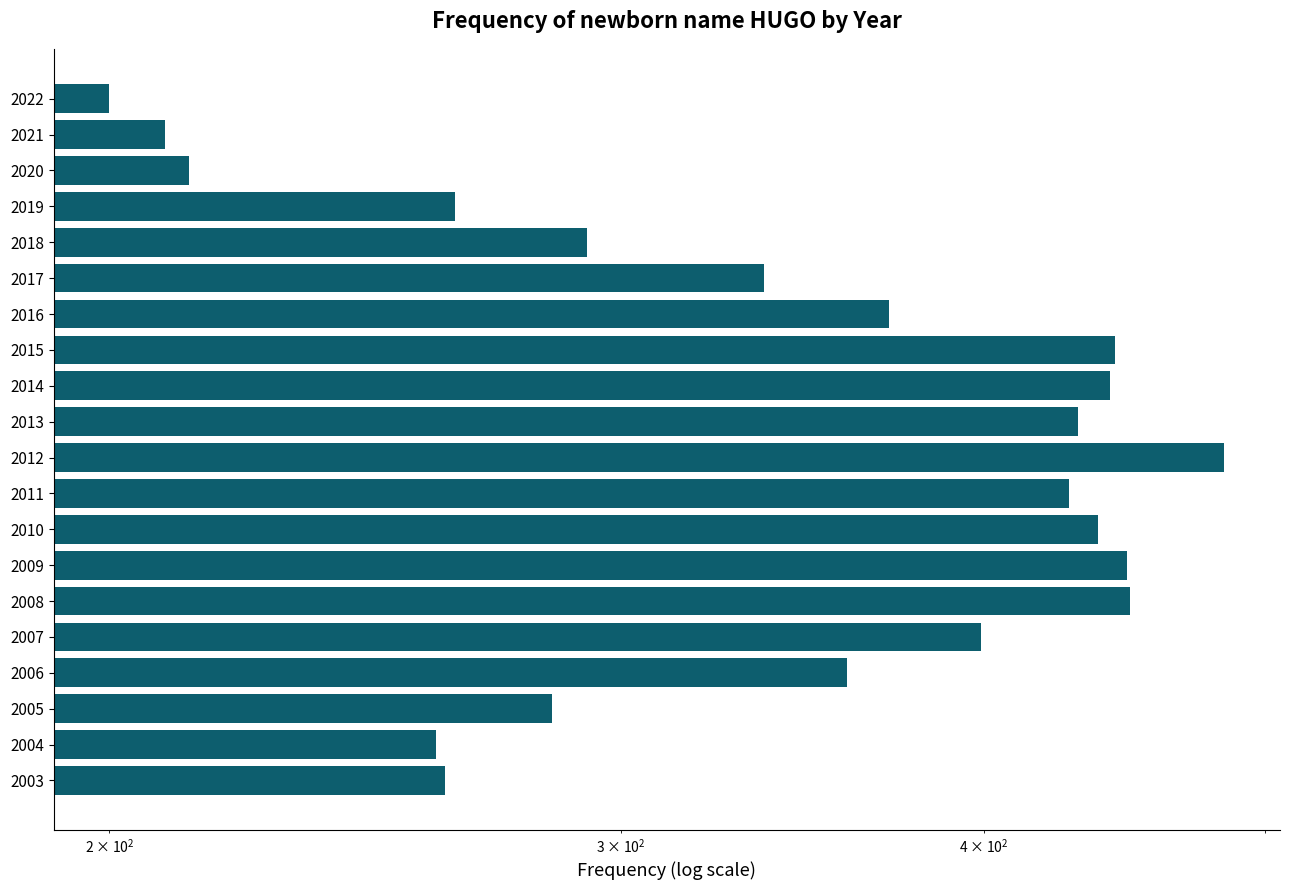

Reading right to left, transcribe all the data shown in this chart.

261	259	284	359	399	449	448	438	428	484	431	442	444	371	336	292	263	213	209	200